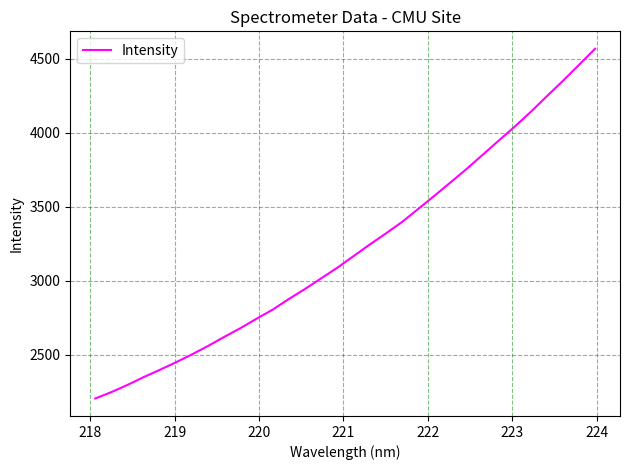

What is the difference between the maximum and minimum values?

2361.7